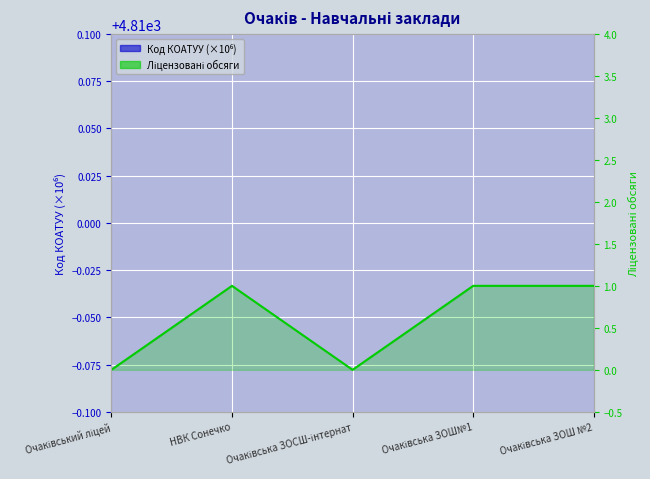

What is the label of the 4th point from the right?

НВК Сонечко